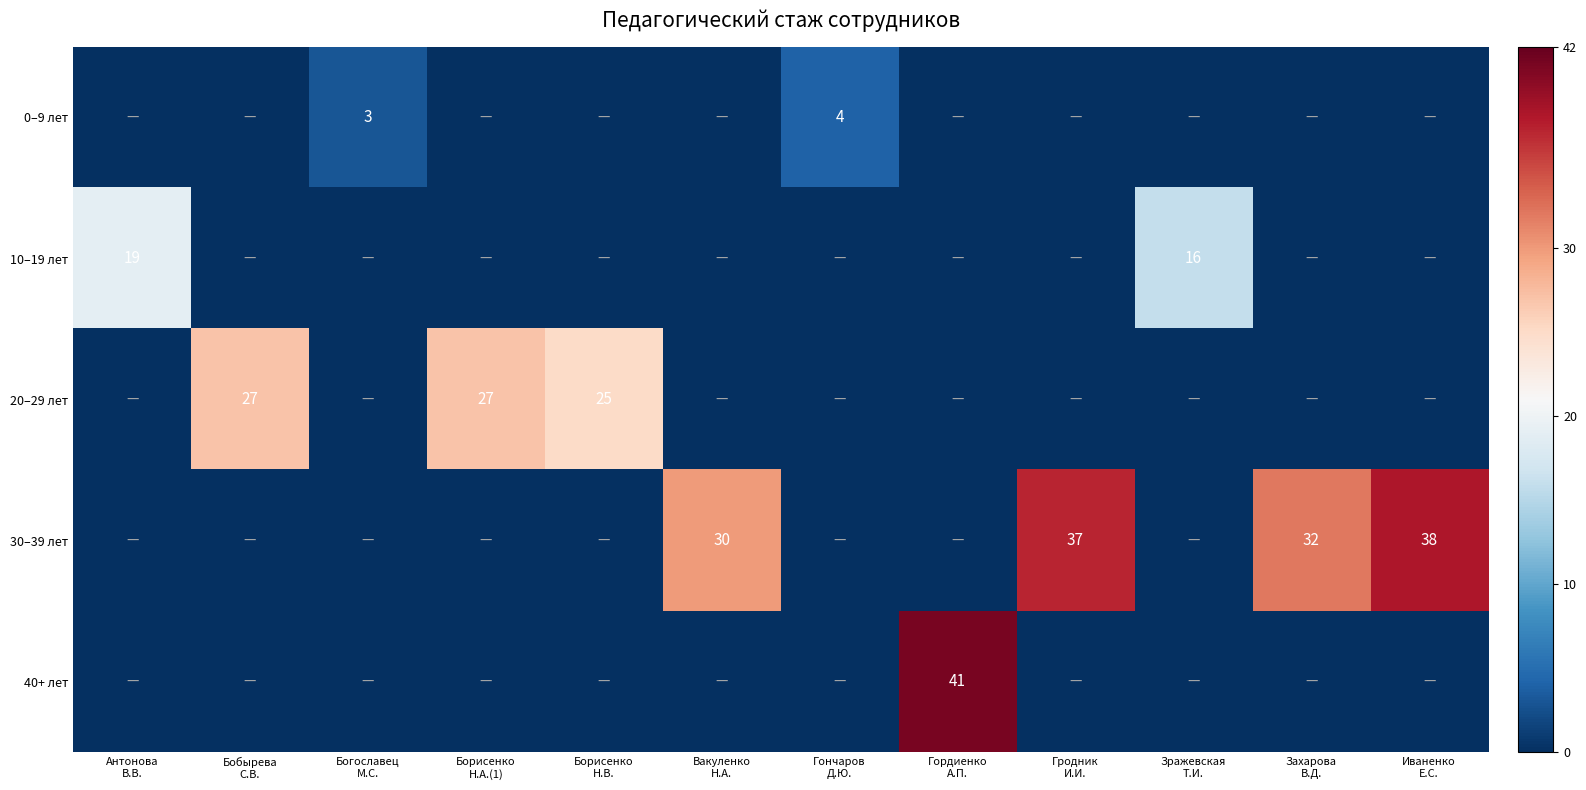

At which label is 20–29 лет closest to 13?

Борисенко Н.В.